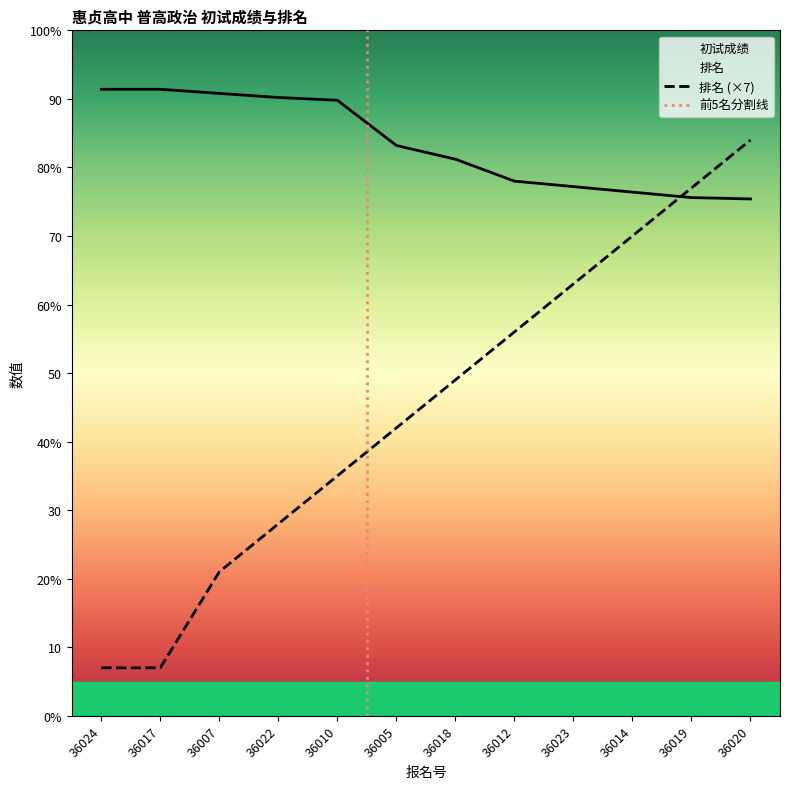

Reading left to right, transcribe all the data shown in this chart.

初试成绩: 91.4	91.4	90.8	90.2	89.8	83.2	81.2	78.0	77.2	76.4	75.6	75.4
排名: 7.0	7.0	21.0	28.0	35.0	42.0	49.0	56.0	63.0	70.0	77.0	84.0